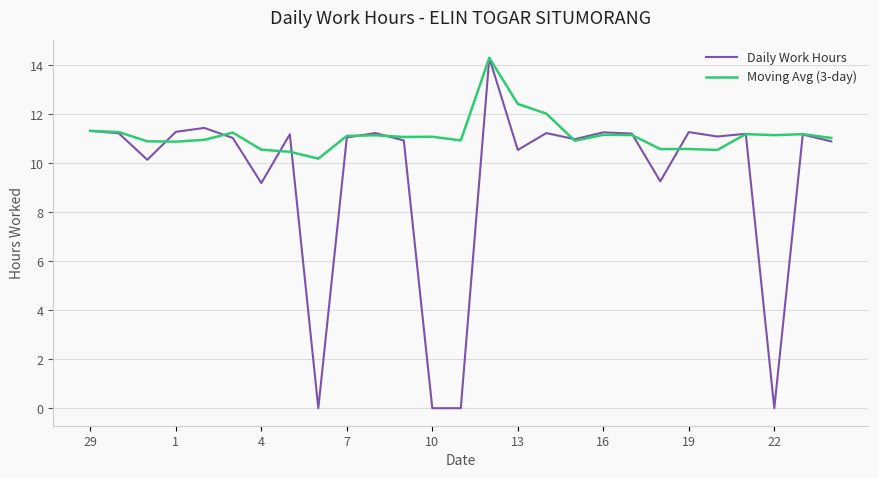

What is the maximum value for Moving Avg (3-day)?

14.3